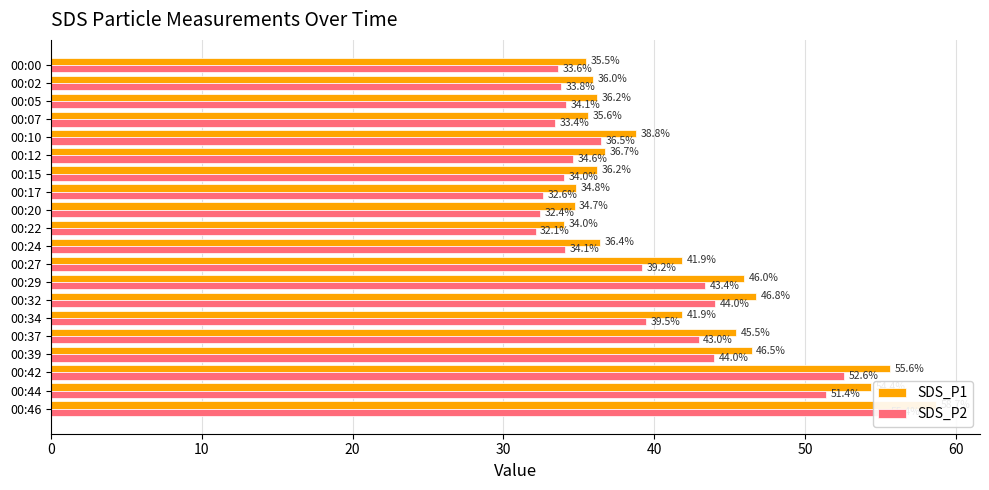

How many categories are shown in the chart?

20